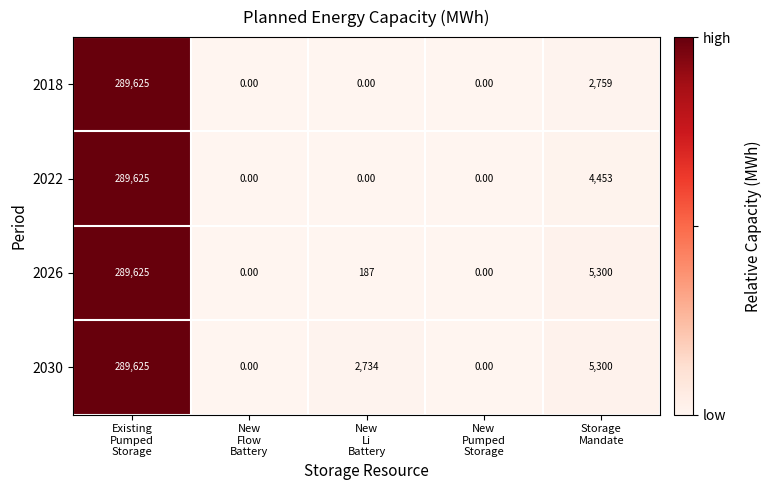

Rank the series by their average value, from lowest to highest.

2018, 2022, 2026, 2030